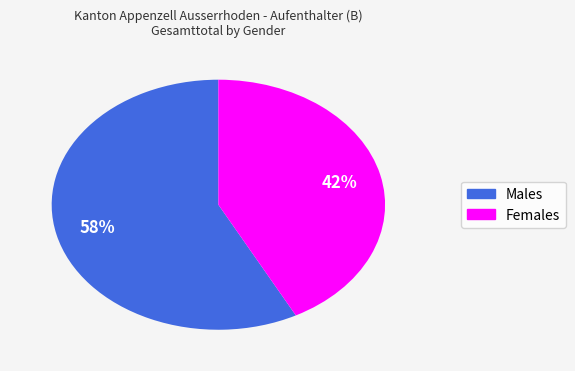

Is there a majority slice in this chart?

Yes